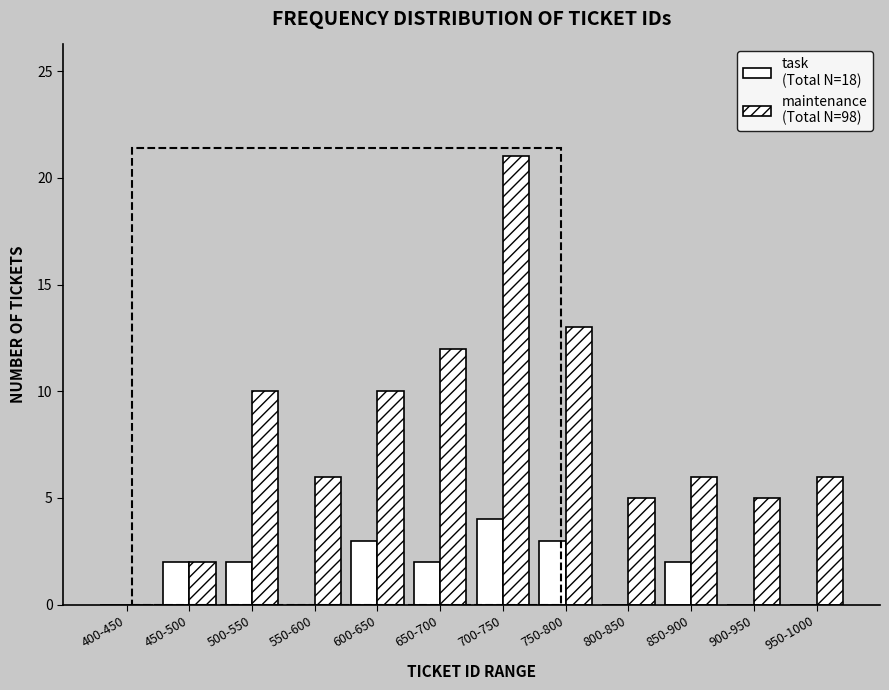

Are the bars horizontal?

No